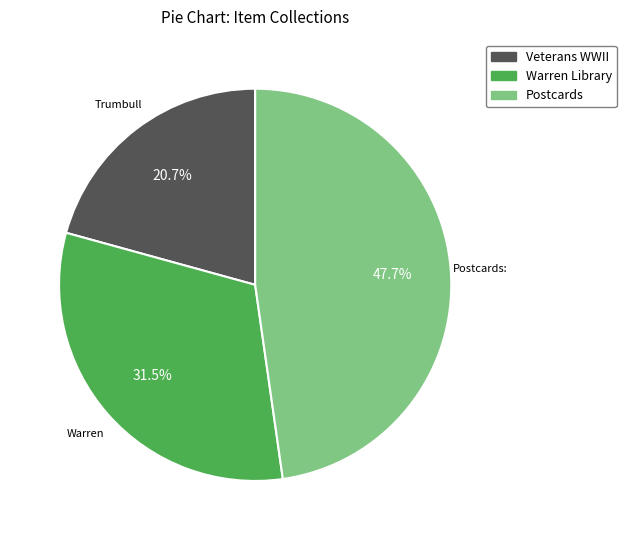

Is there any slice that represents more than half of the pie?

No